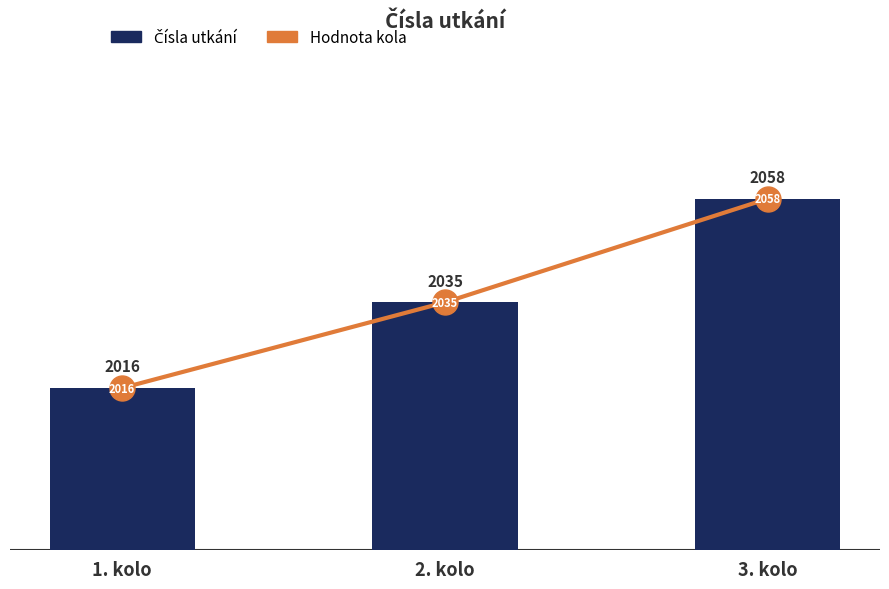

What is the difference between the second highest and minimum values in the Čísla utkání series?

19